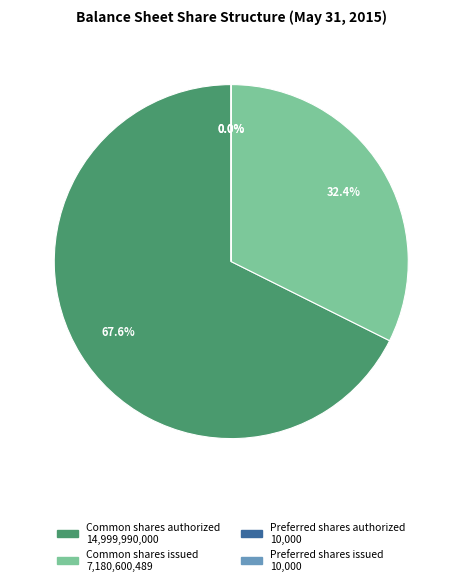

Is there any slice that represents more than half of the pie?

Yes